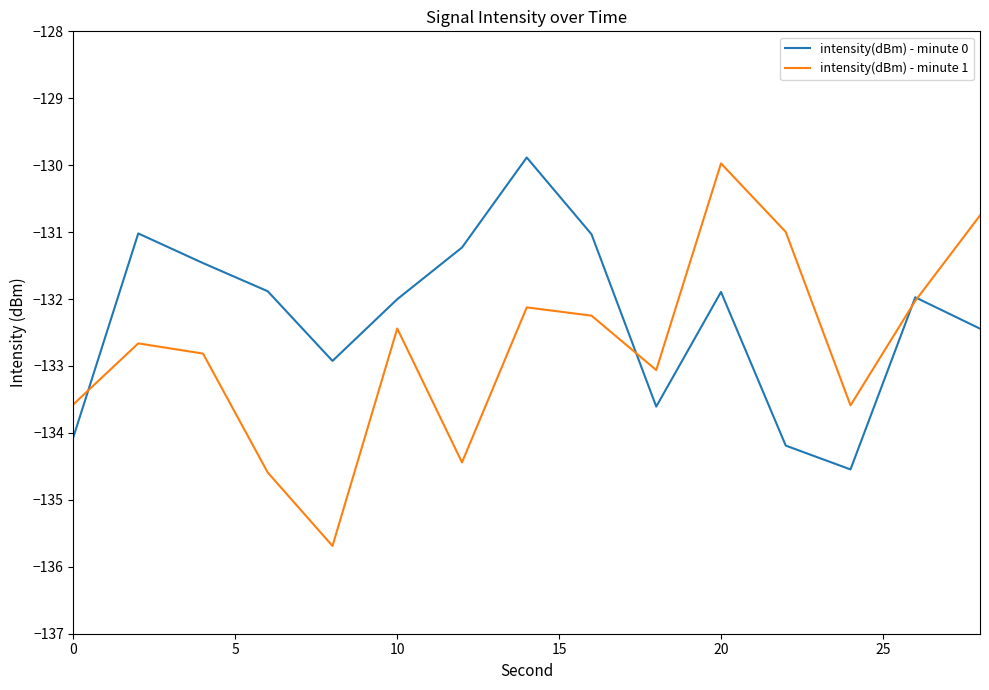

How many interior local peaks does the intensity(dBm) - minute 0 series have?

4